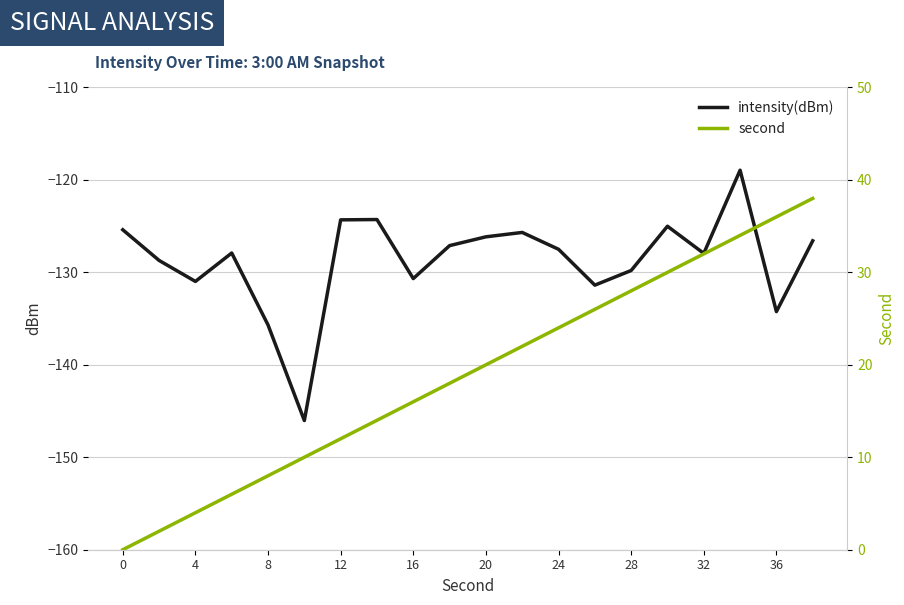

What is the difference between the second values at 16 and 11?

14.0